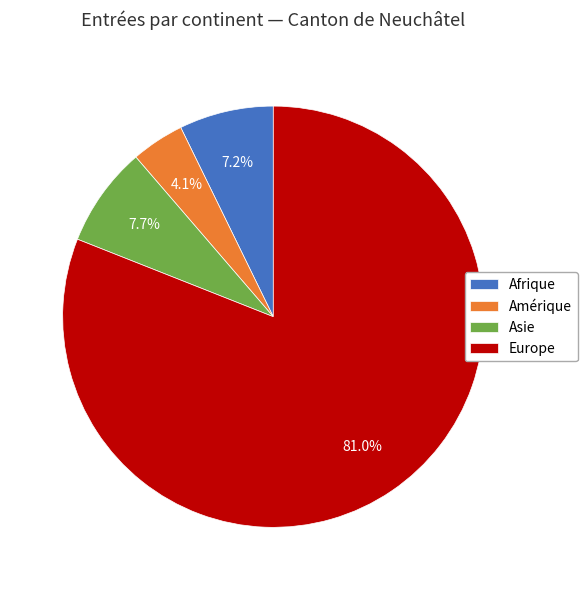

True or false: Europe accounts for 73% of the total.

False